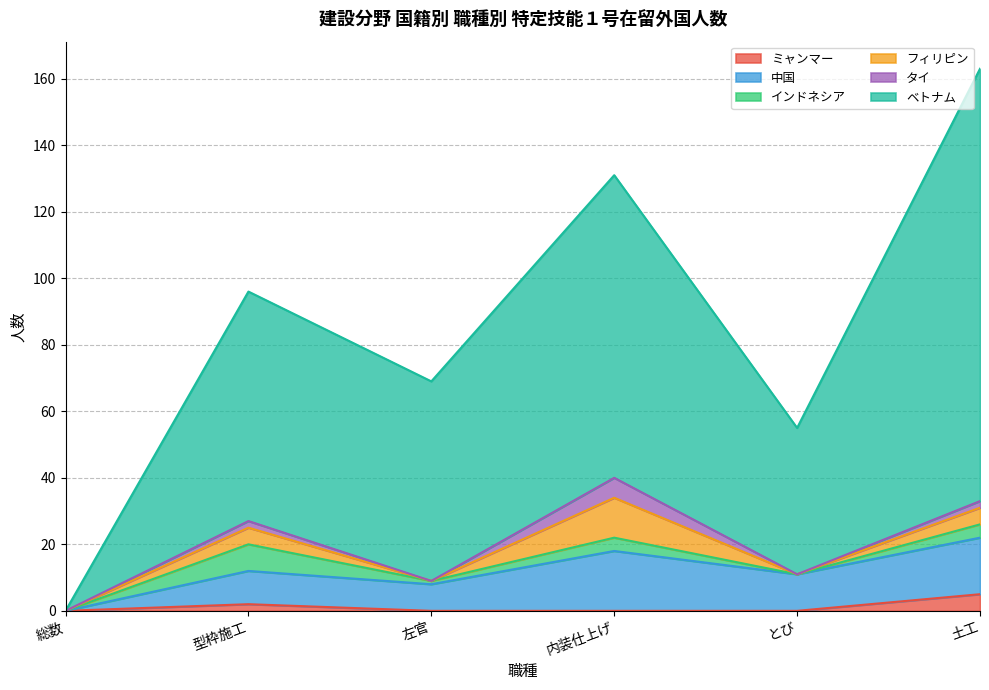

At which label does ミャンマー reach its minimum?

総数